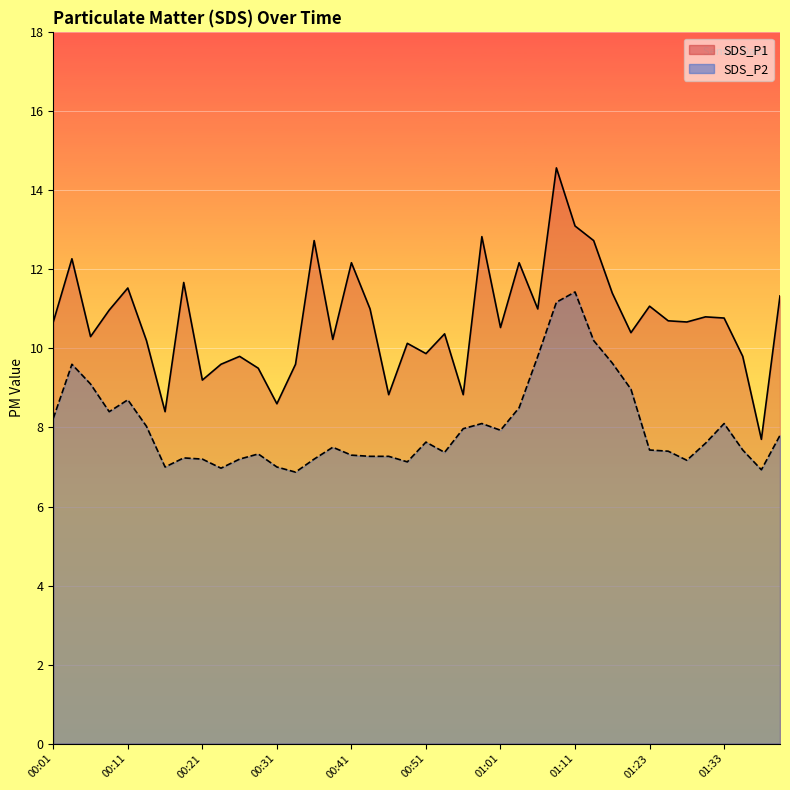

What position from the left is 01:38?

39